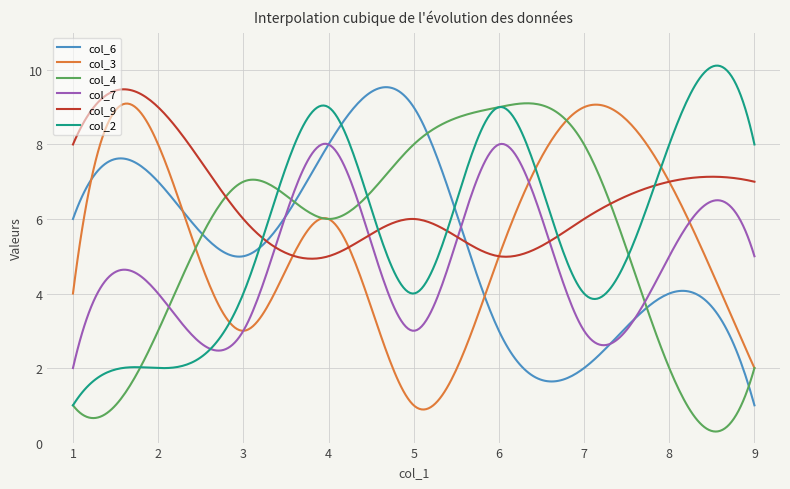

What is the minimum value shown in the chart?

0.3